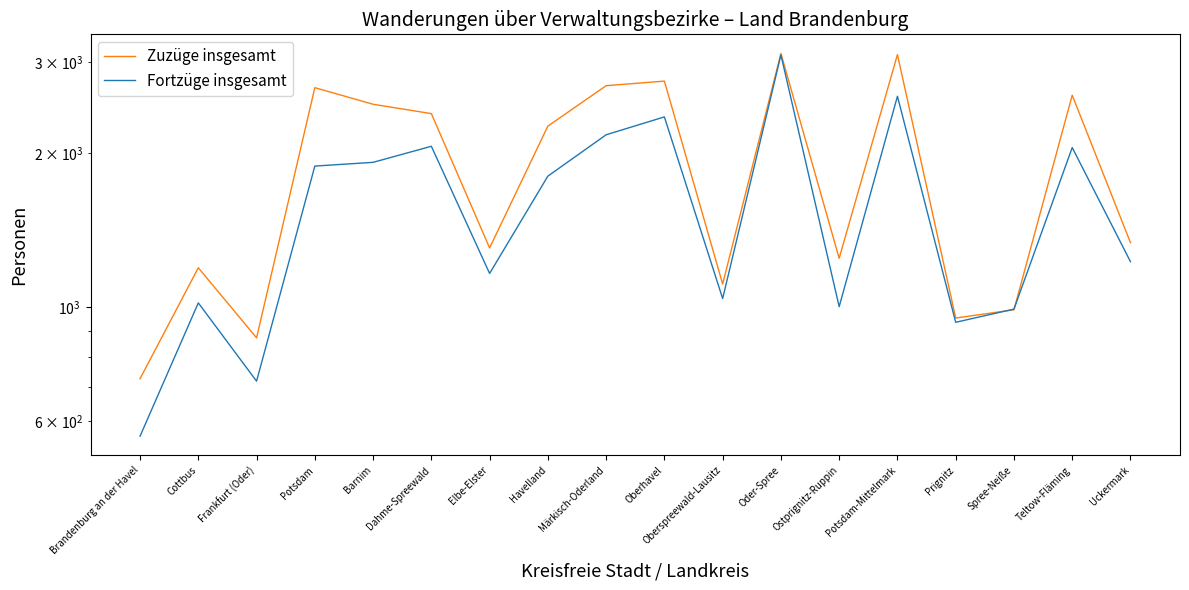

Reading right to left, extract all data points from this chart.

Zuzüge insgesamt: Uckermark=1336	Teltow-Fläming=2589	Spree-Neiße=989	Prignitz=953	Potsdam-Mittelmark=3106	Ostprignitz-Ruppin=1246	Oder-Spree=3122	Oberspreewald-Lausitz=1110	Oberhavel=2758	Märkisch-Oderland=2702	Havelland=2254	Elbe-Elster=1305	Dahme-Spreewald=2384	Barnim=2486	Potsdam=2678	Frankfurt (Oder)=872	Cottbus=1194	Brandenburg an der Havel=726
Fortzüge insgesamt: Uckermark=1227	Teltow-Fläming=2047	Spree-Neiße=992	Prignitz=935	Potsdam-Mittelmark=2577	Ostprignitz-Ruppin=1003	Oder-Spree=3102	Oberspreewald-Lausitz=1040	Oberhavel=2349	Märkisch-Oderland=2168	Havelland=1801	Elbe-Elster=1164	Dahme-Spreewald=2059	Barnim=1916	Potsdam=1884	Frankfurt (Oder)=718	Cottbus=1020	Brandenburg an der Havel=561